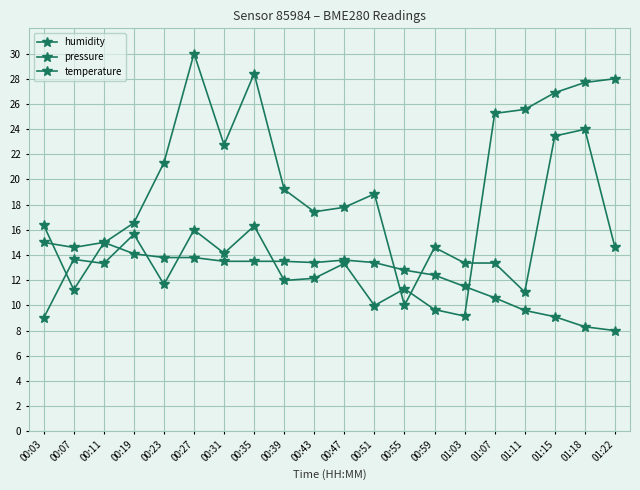

Reading left to right, what are all the values shown in this chart?

humidity: 16.4	11.2	15.0	16.5	21.3	30.0	22.7	28.4	19.2	17.4	17.8	18.8	10.0	14.6	13.4	13.4	11.1	23.5	24.0	14.6
pressure: 9.0	13.7	13.3	15.6	11.7	16.0	14.1	16.3	12.0	12.1	13.3	10.0	11.3	9.7	9.1	25.2	25.6	26.9	27.7	28.0
temperature: 15.0	14.6	15.0	14.1	13.8	13.8	13.5	13.5	13.5	13.4	13.6	13.4	12.8	12.4	11.5	10.6	9.6	9.1	8.3	8.0